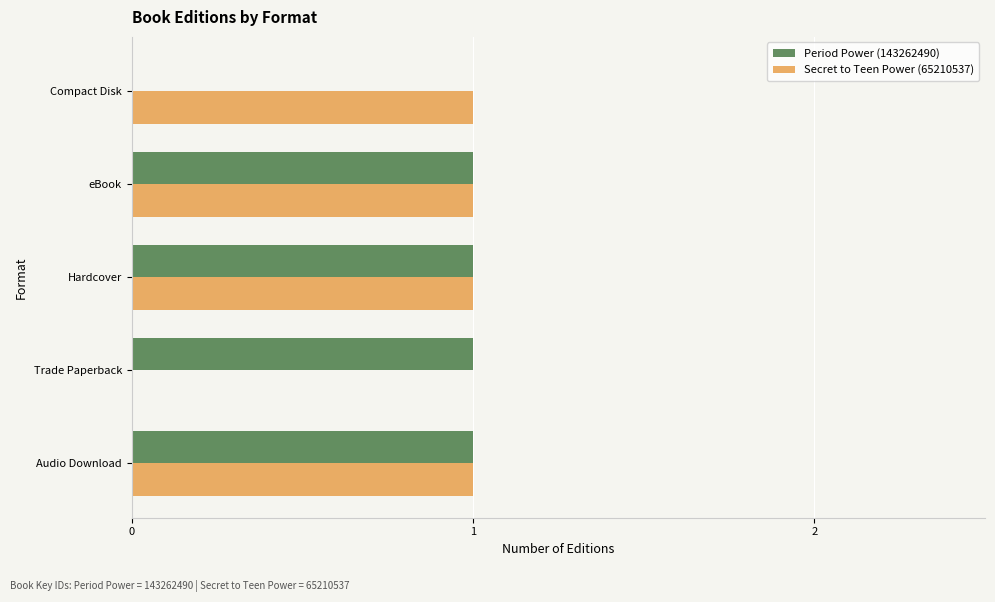

The Period Power (143262490) series shows 0 at Compact Disk. True or false?

True